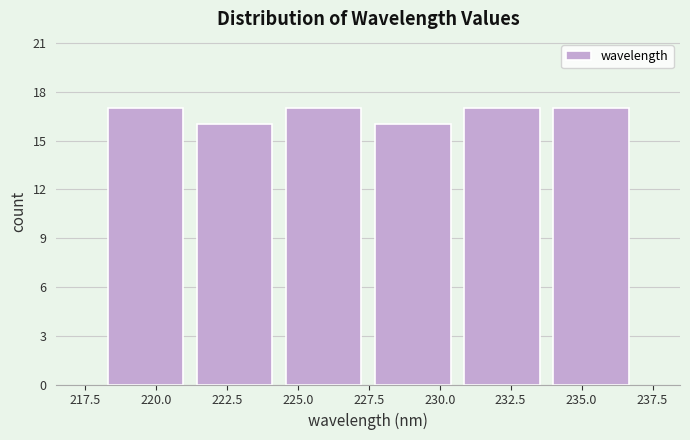

Reading left to right, list every bar in this chart as the range it spans on the x-axis followed by its height. Neither the bar edges nor the heights are printed on the chart, so give them approximately, as read against the axes.

218.0 to 221.0: 17
221.0 to 224.5: 16
224.5 to 227.5: 17
227.5 to 230.5: 16
230.5 to 234.0: 17
234.0 to 237.0: 17